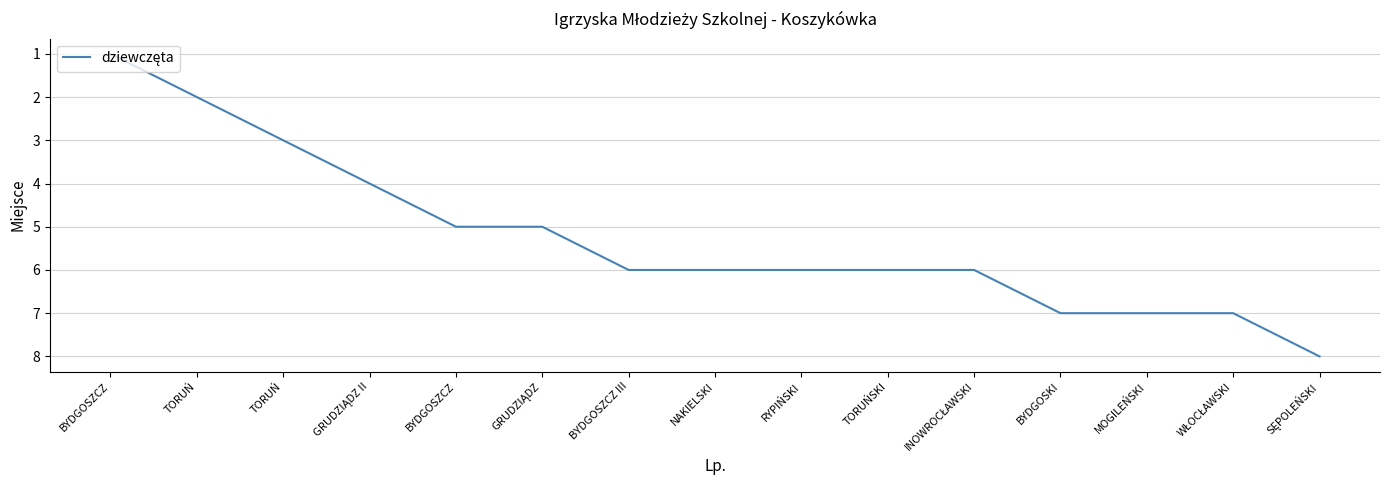

Does the chart display data point markers on the line(s)?

No